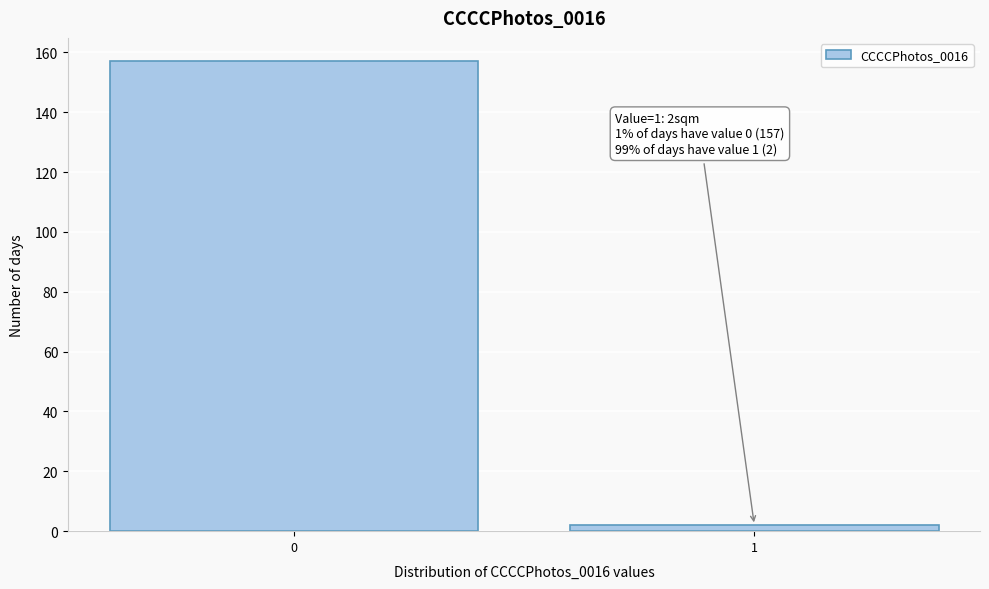

Reading right to left, list all the values displayed in this chart.

2	157